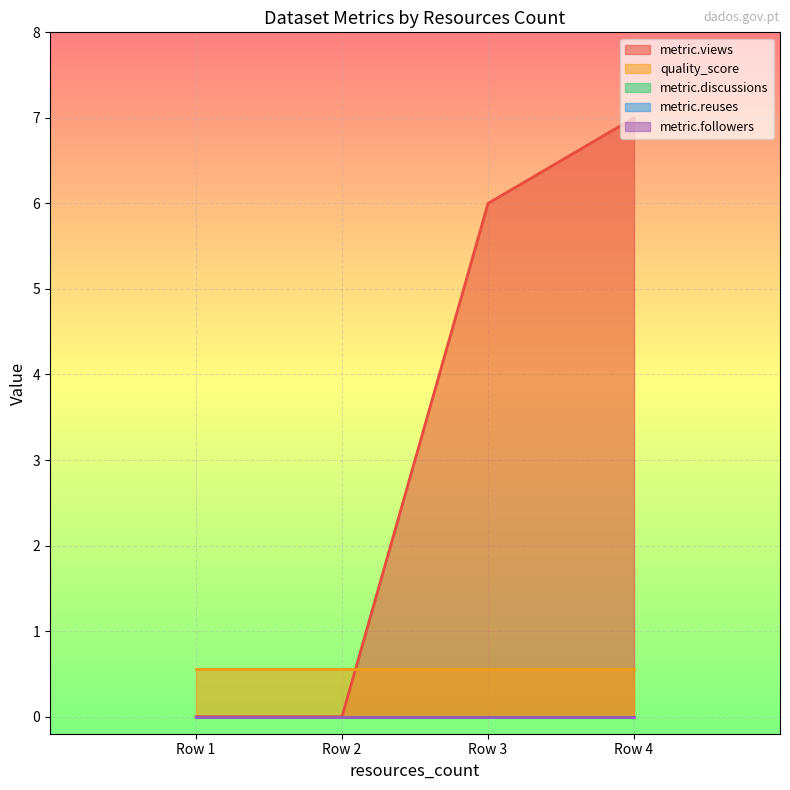

Which series has the largest total across all categories?

metric.views